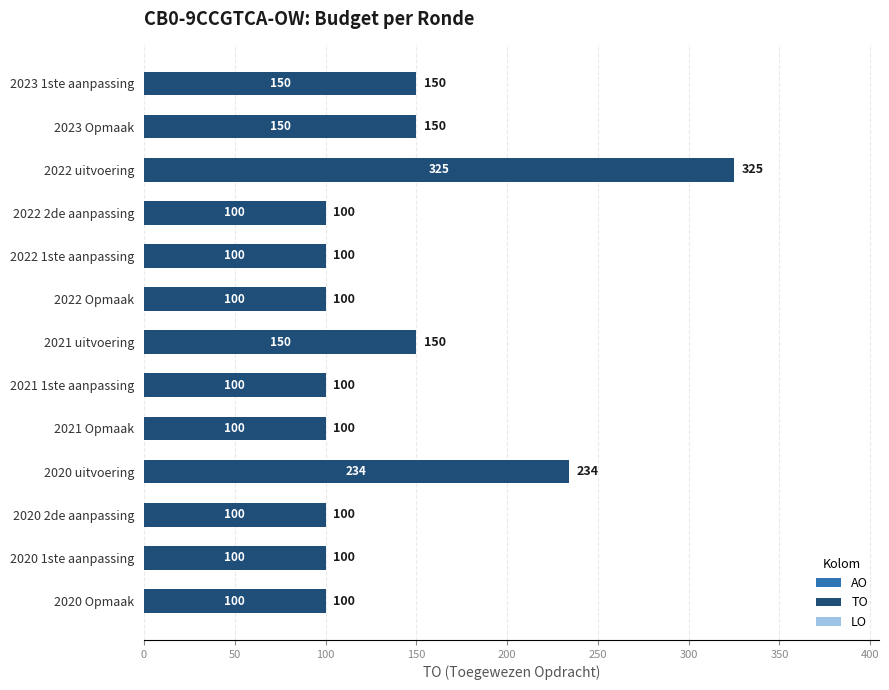

True or false: the data shows 142 at 2022 2de aanpassing.

False